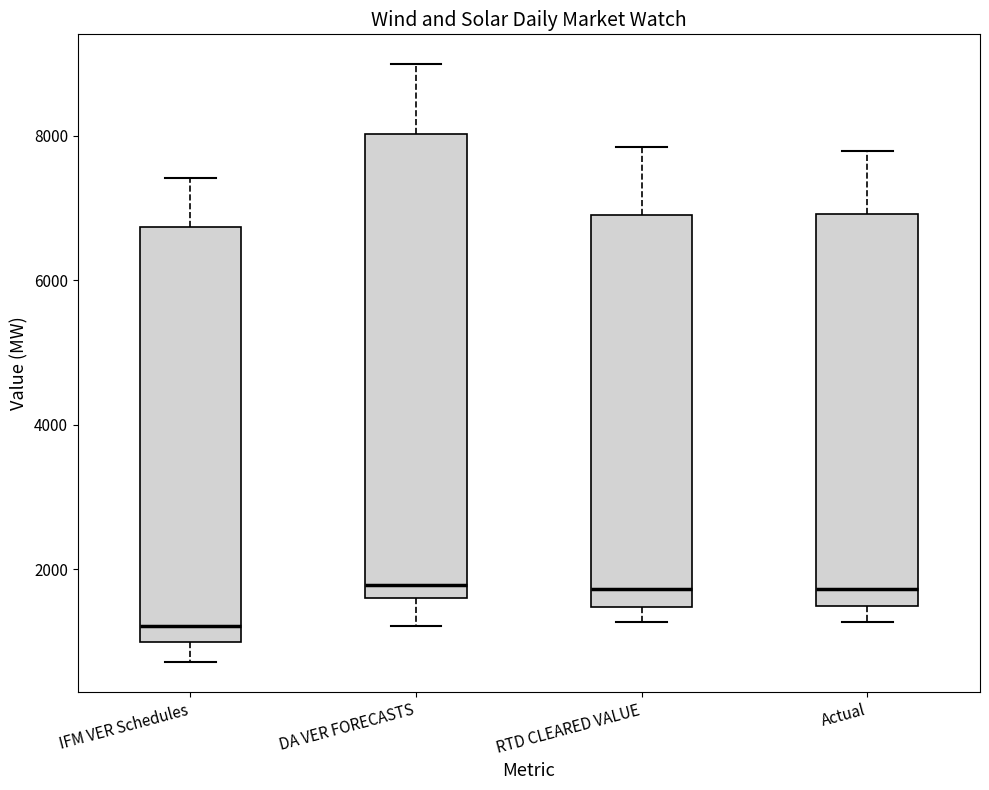

Where is the lower edge of the box for IFM VER Schedules on the y-axis? The values are not printed on the chart, so give them approximately, as read against the axis.

1000